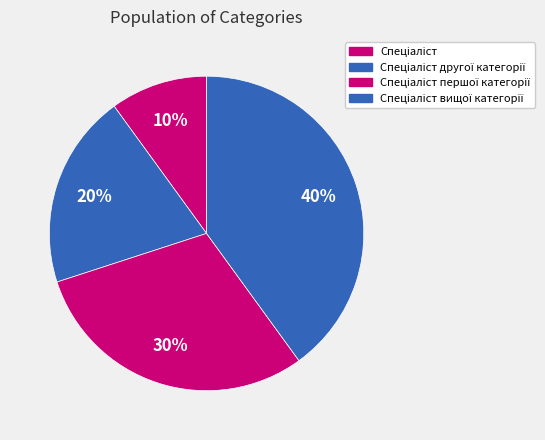

Is Спеціаліст вищої категорії the majority of the pie?

No